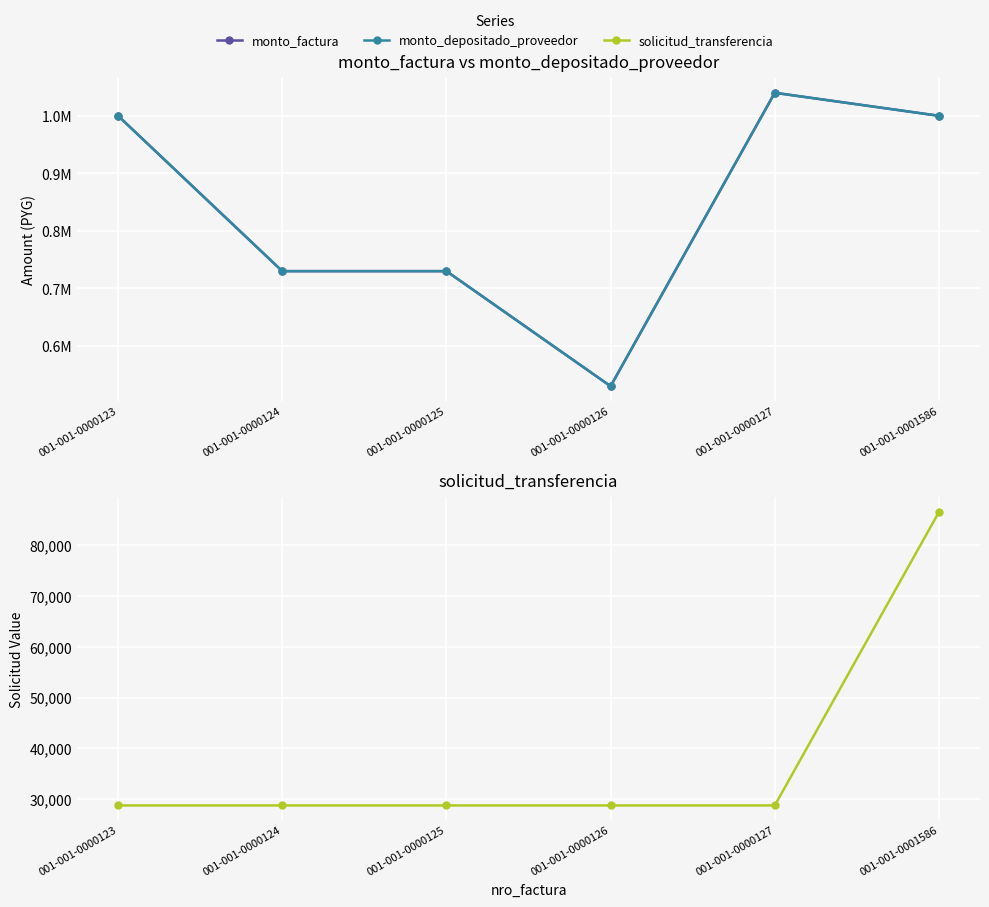

What is the value of the monto_depositado_proveedor point at the 1st from the left?

1000000